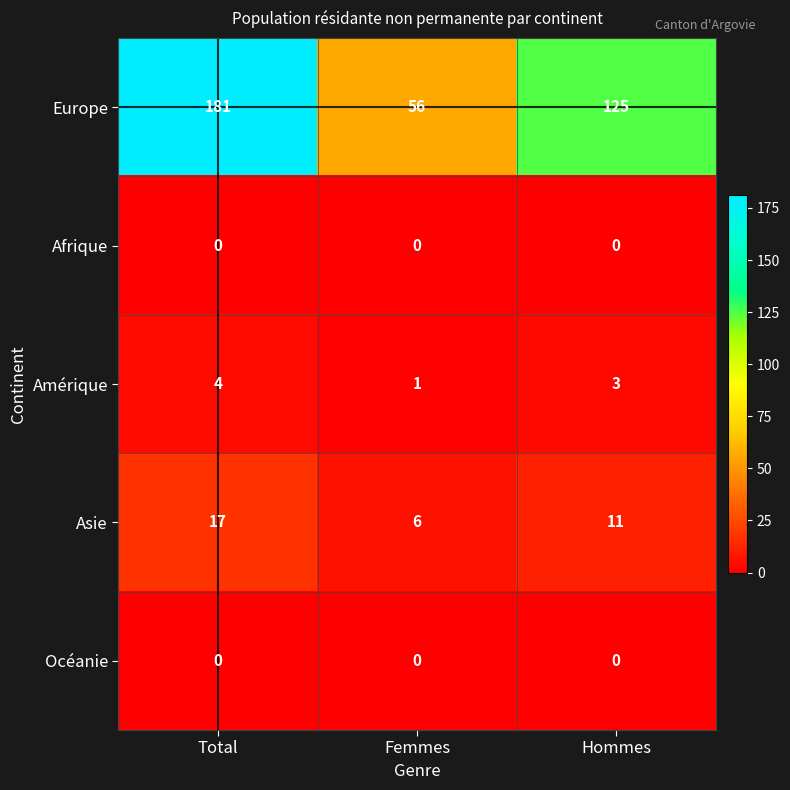

At which label does Amérique first exceed 3?

Total